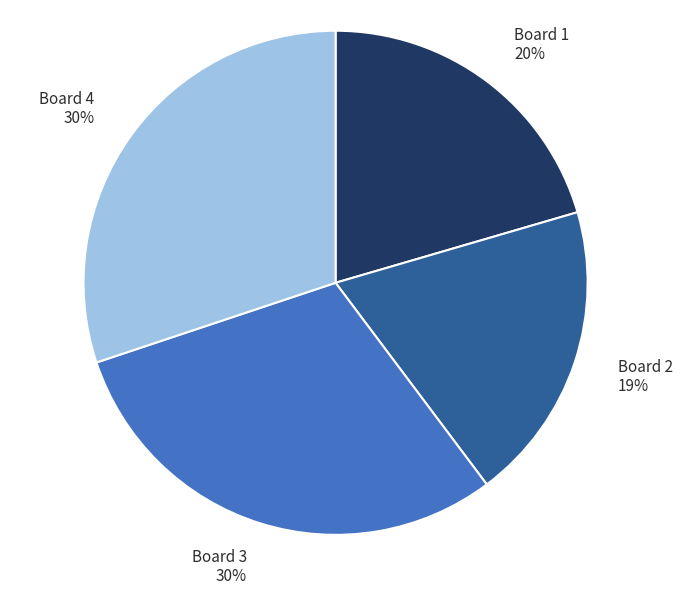

Which has a higher value, Board 1 or Board 4?

Board 4